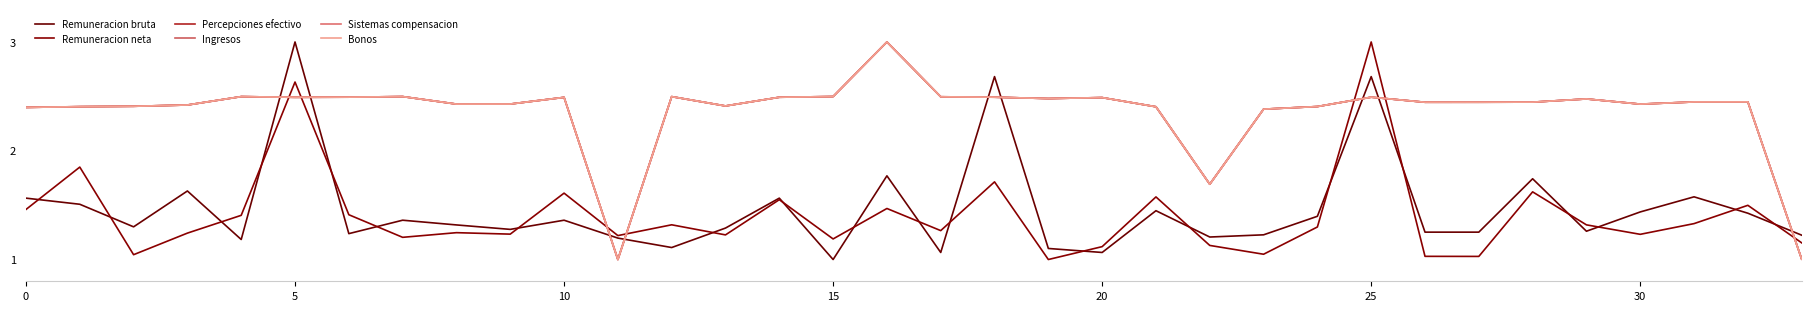

Does the chart have visible grid lines?

No